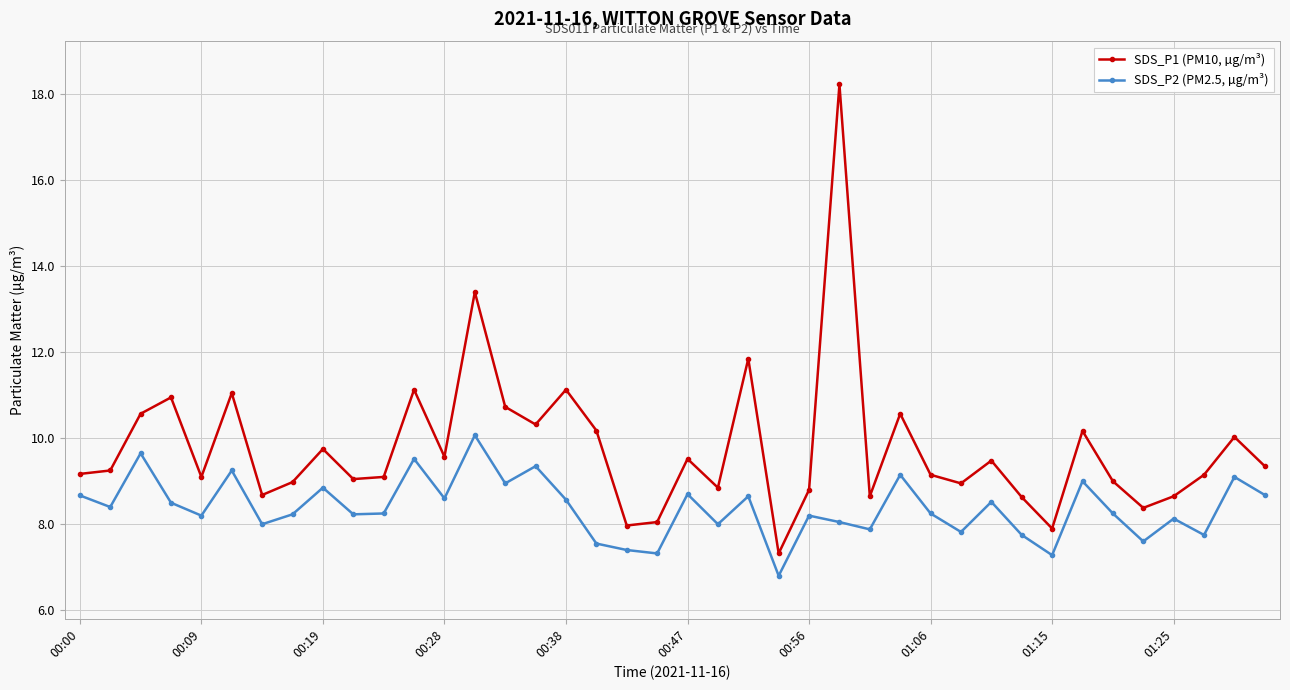

What is the value of the SDS_P1 (PM10, µg/m³) point at the 31st from the left?

9.5